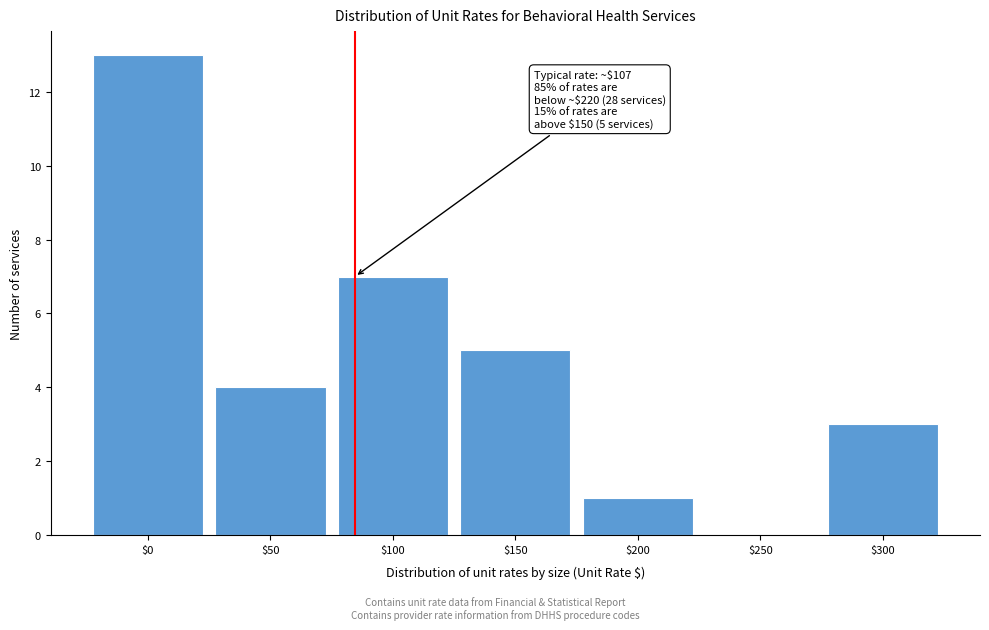

What is the sum of all values?

33